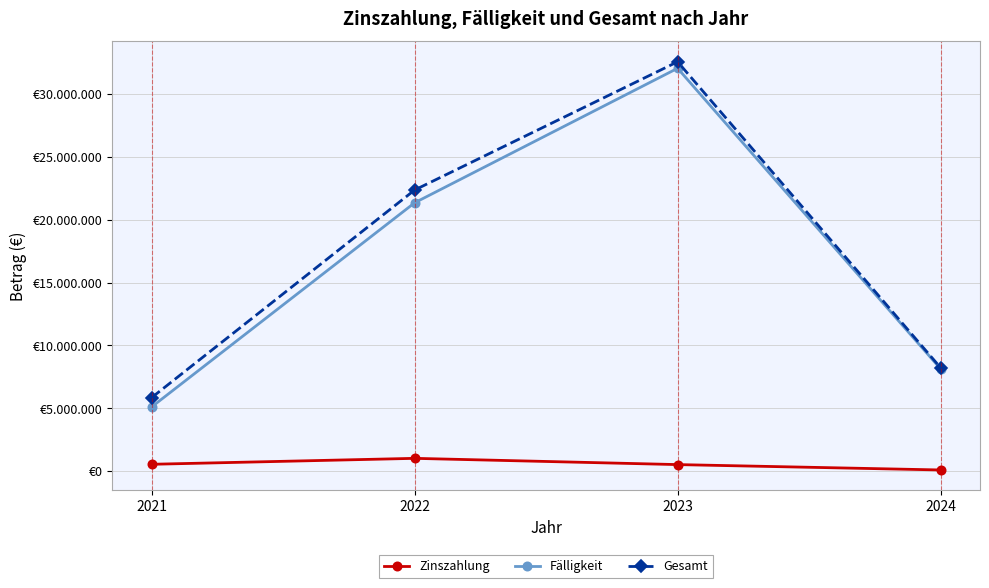

What is the total value across all series at 2022?

44735648.7